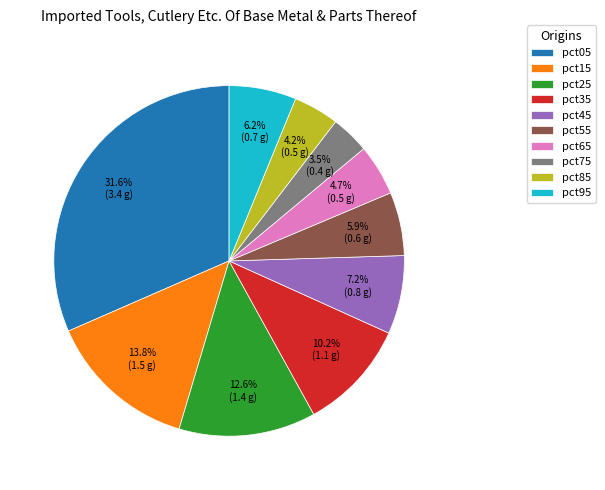

How many slices are in this pie chart?

10